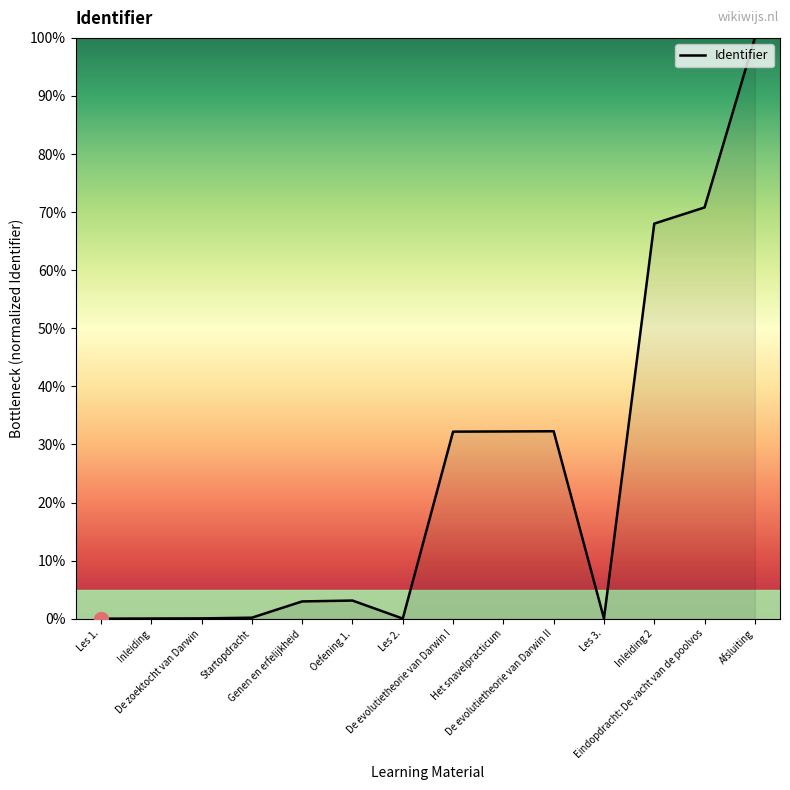

What is the sum of all values?

341.9